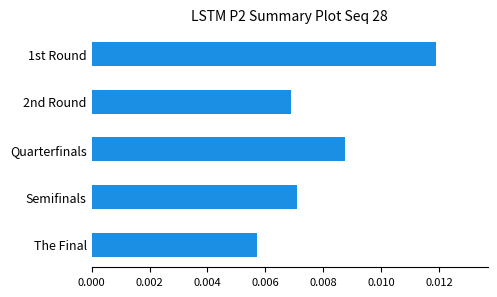

List the labels in order of value, smallest first.

The Final, 2nd Round, Semifinals, Quarterfinals, 1st Round